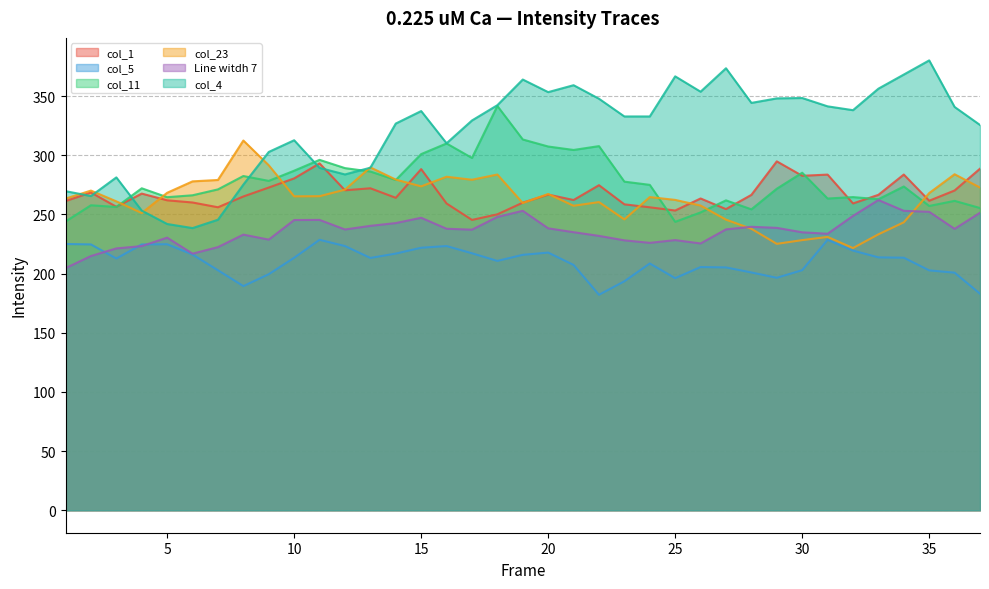

How many data points in col_4 are less than 332?

17